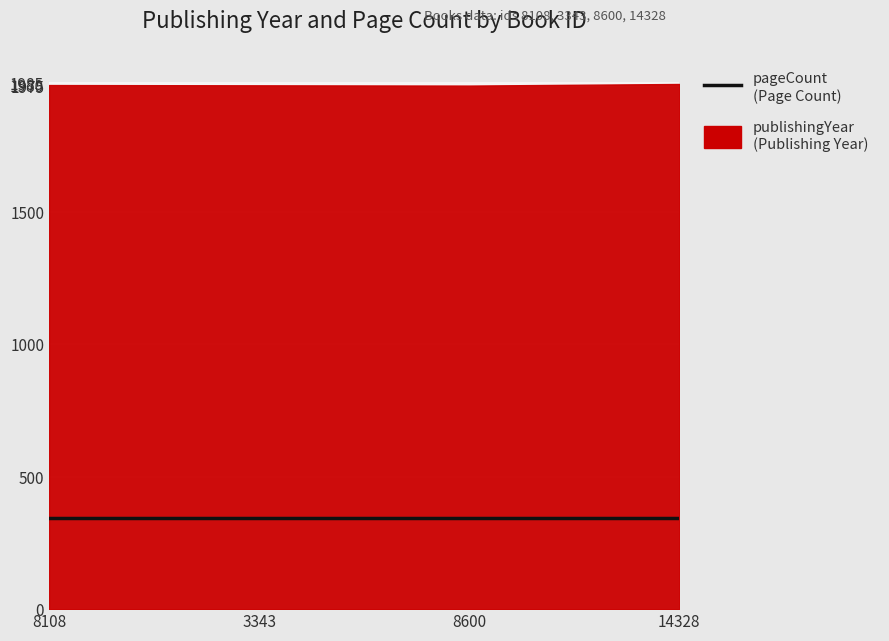

What is the average value of the pageCount series?

344